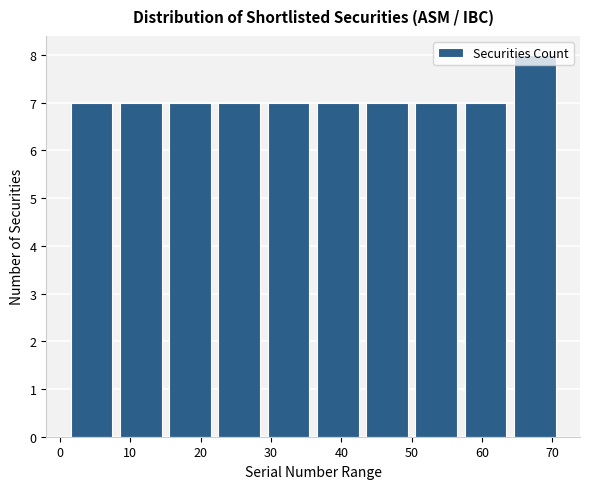

Over which range of the x-axis is the bar tallest?

64 to 71